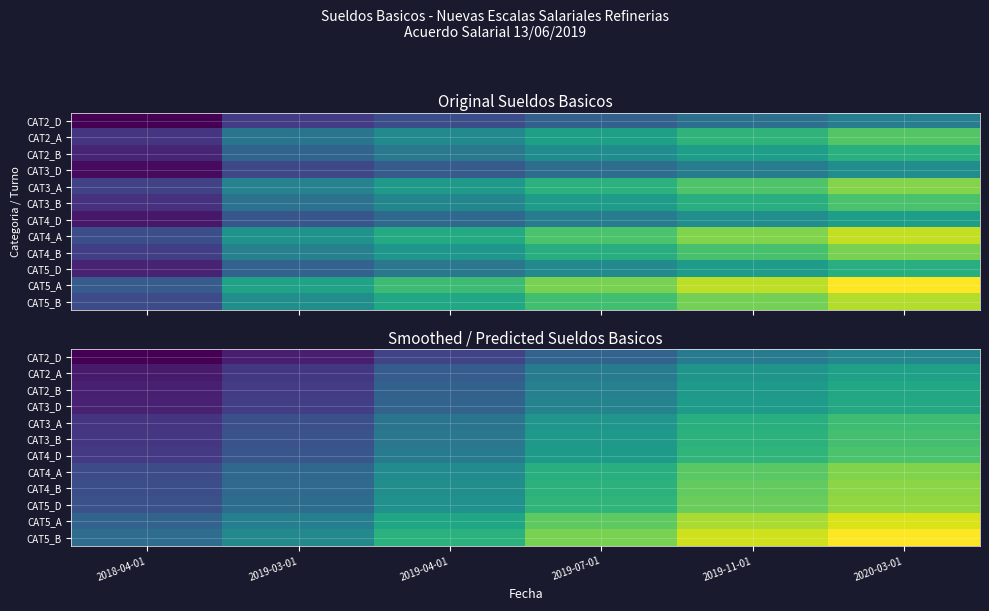

What is the difference between the maximum and second lowest values in the CAT2_B series?

12056.7